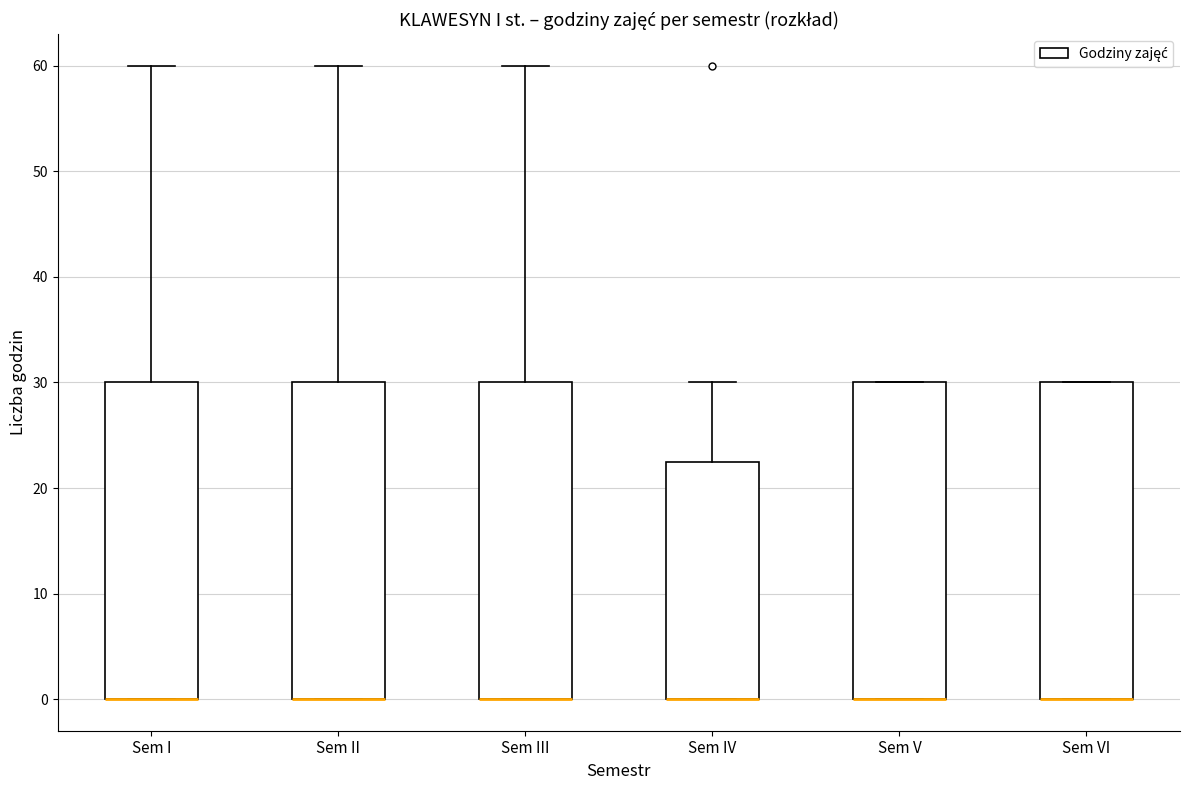

Reading left to right, transcribe this box plot: for each box, give where its median line is, the range the box spans, and where its two whiskers end, as read against the y-axis. The values are not printed on the chart, so give them approximately, as read against the axis.

Sem I: median 0 (drawn on the box's lower edge), box 0 to 30, whiskers 0 to 60
Sem II: median 0 (drawn on the box's lower edge), box 0 to 30, whiskers 0 to 60
Sem III: median 0 (drawn on the box's lower edge), box 0 to 30, whiskers 0 to 60
Sem IV: median 0 (drawn on the box's lower edge), box 0 to 23, whiskers 0 to 30
Sem V: median 0 (drawn on the box's lower edge), box 0 to 30, whiskers 0 to 30
Sem VI: median 0 (drawn on the box's lower edge), box 0 to 30, whiskers 0 to 30